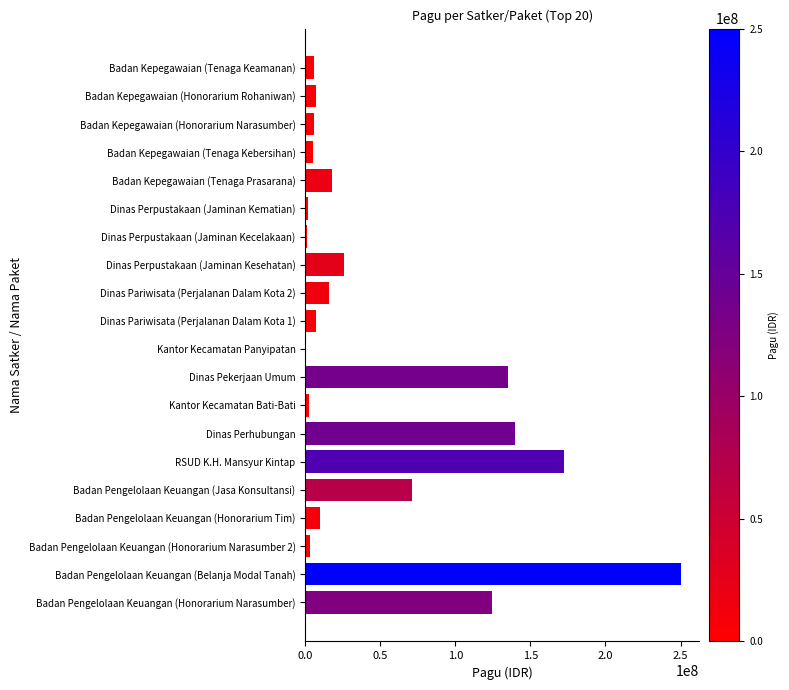

Count the number of categories in the chart.

20